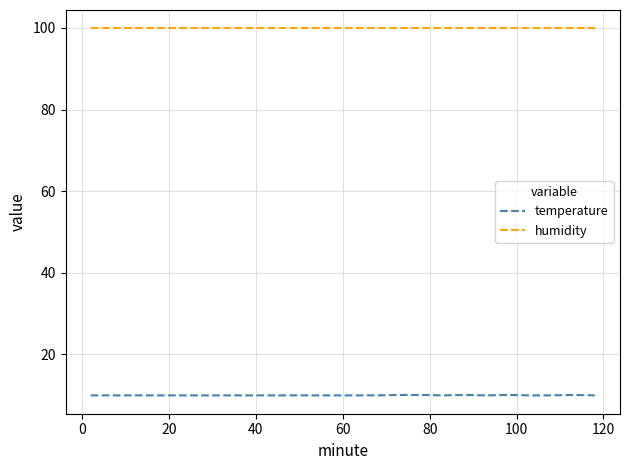

Which series has the largest range (max minus min)?

temperature